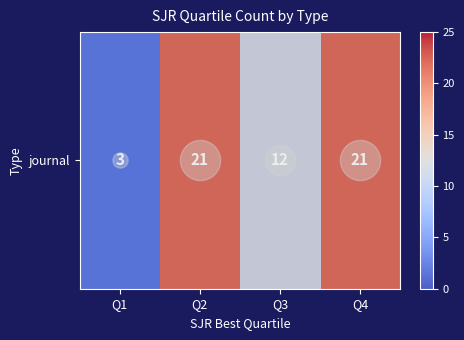

How many data points are less than 21?

2